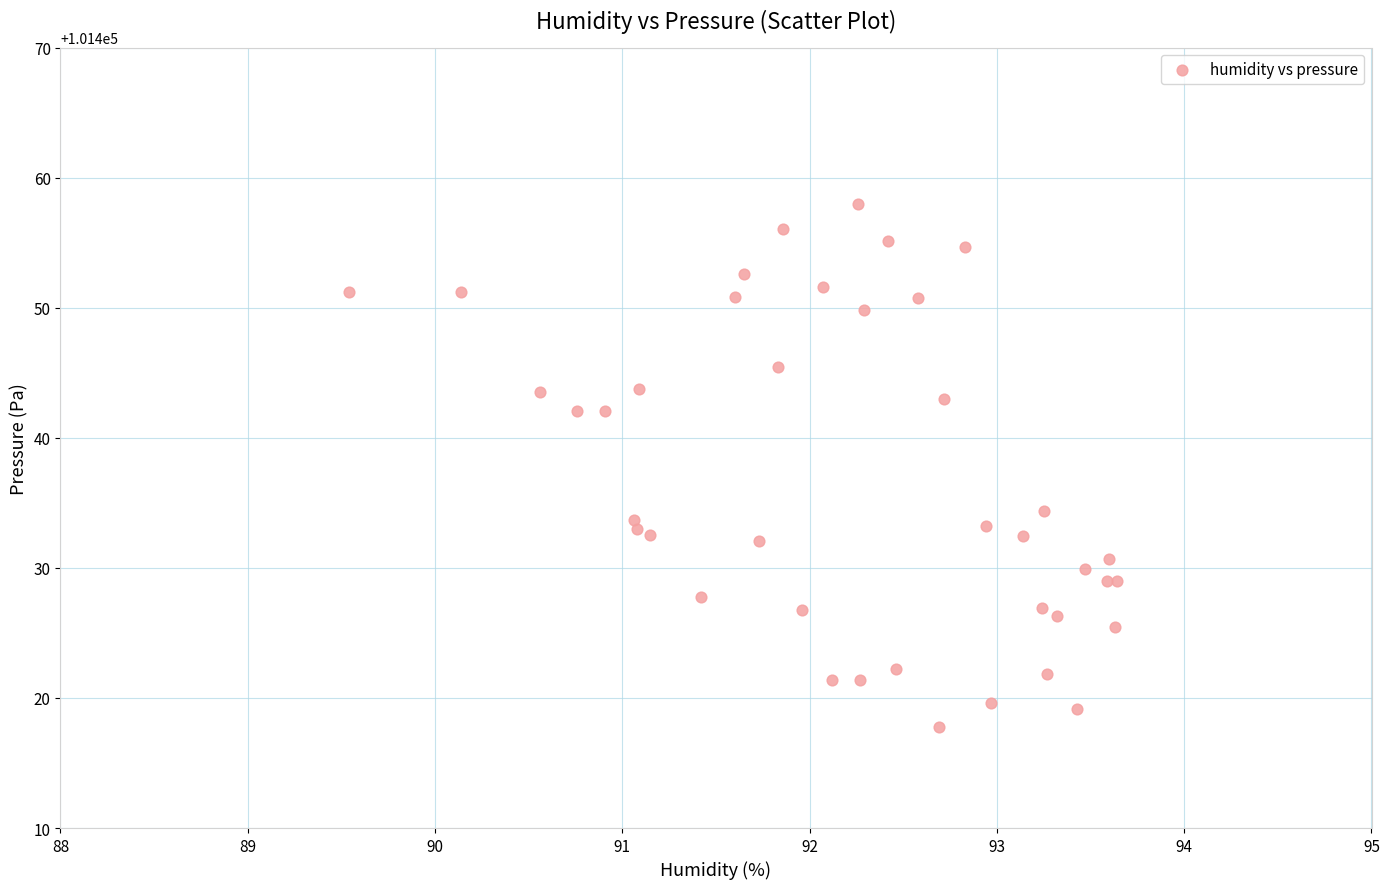

What Y value in the scatter plot is closest to 101437?

101434.3